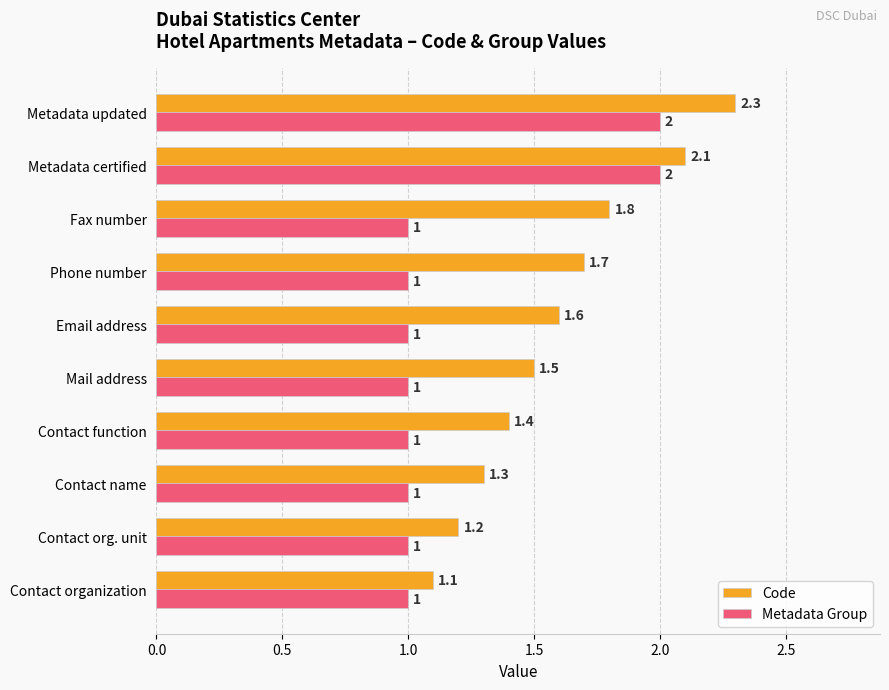

Rank the series by their maximum value, from highest to lowest.

Code, Metadata Group